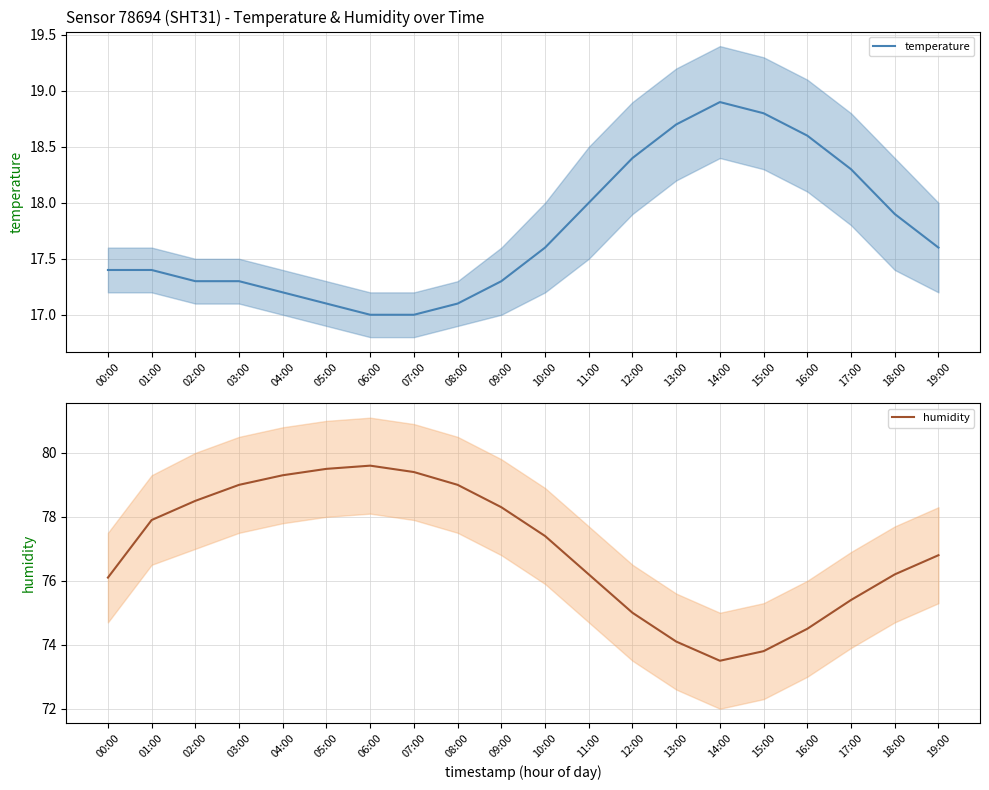

What is the value of the humidity point at the 17th from the left?

74.5